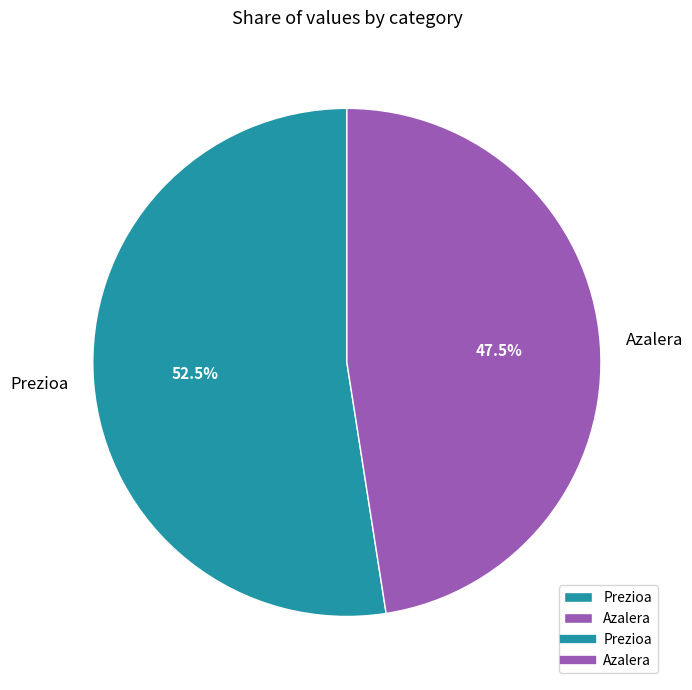

Is there any slice that represents more than half of the pie?

Yes